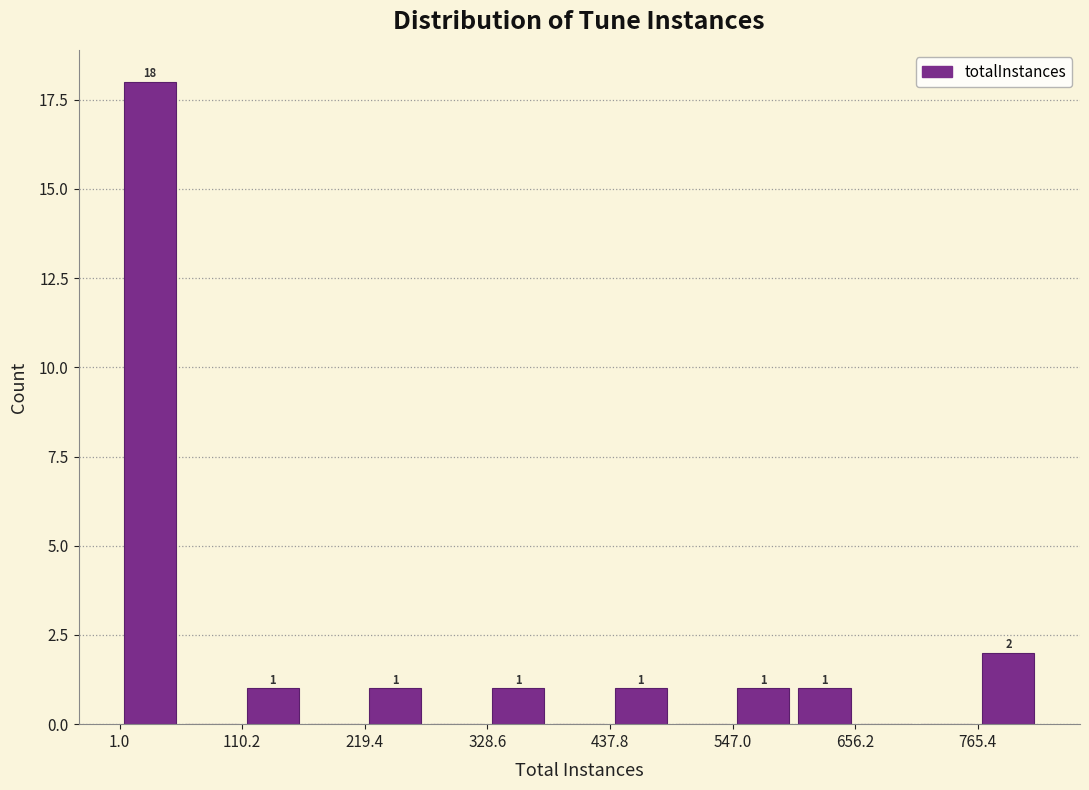

Read against the x-axis, roughly where is the centre of the tallest bar?

20